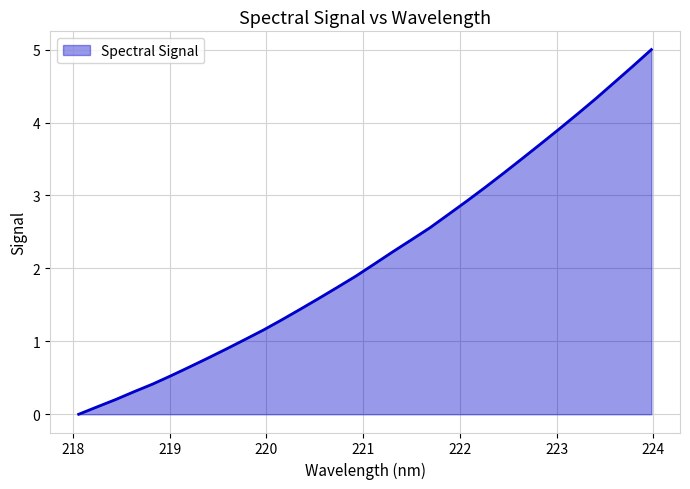

What is the maximum value shown in the chart?

5.0